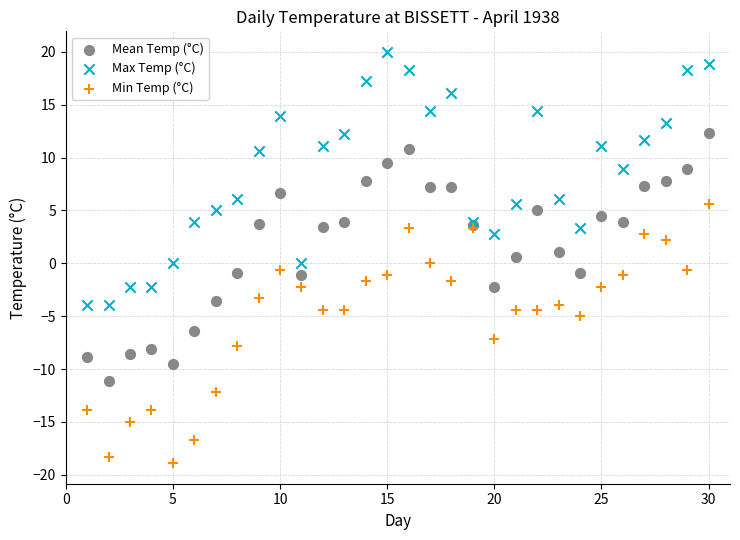

What is the X range (max minus min) for the scatter plot?

29.0